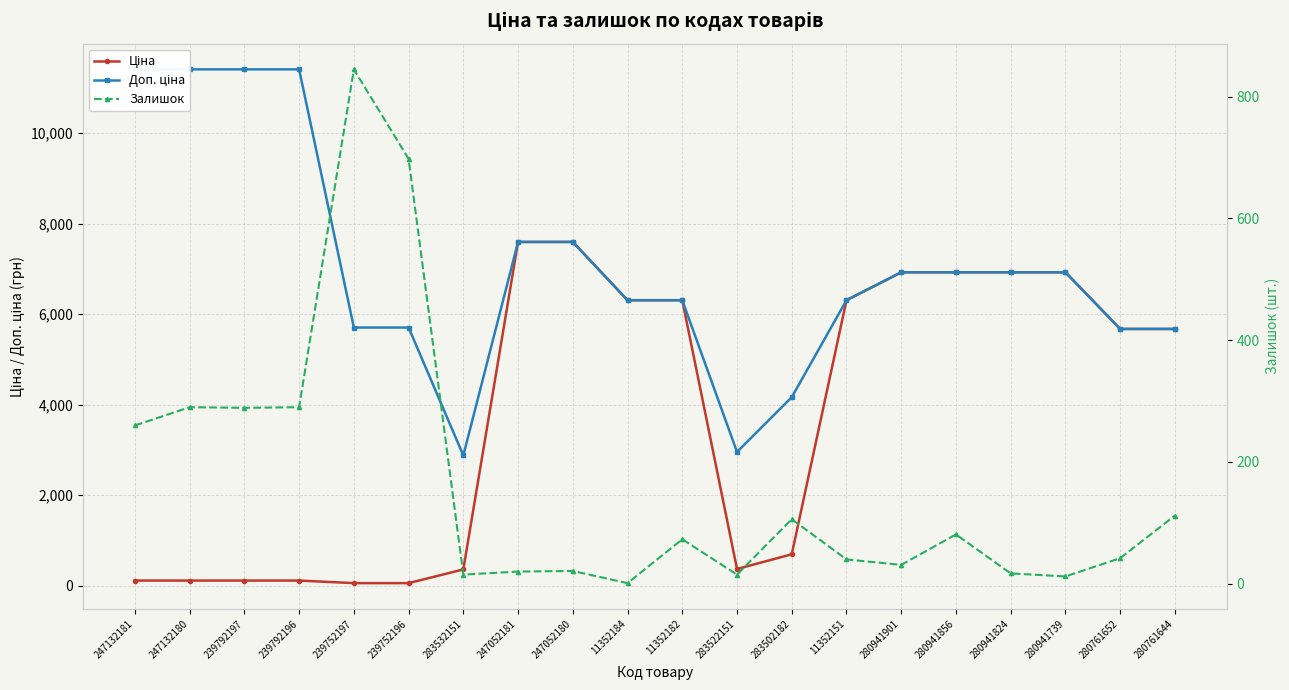

What is the label of the 13th point from the left?

283502182